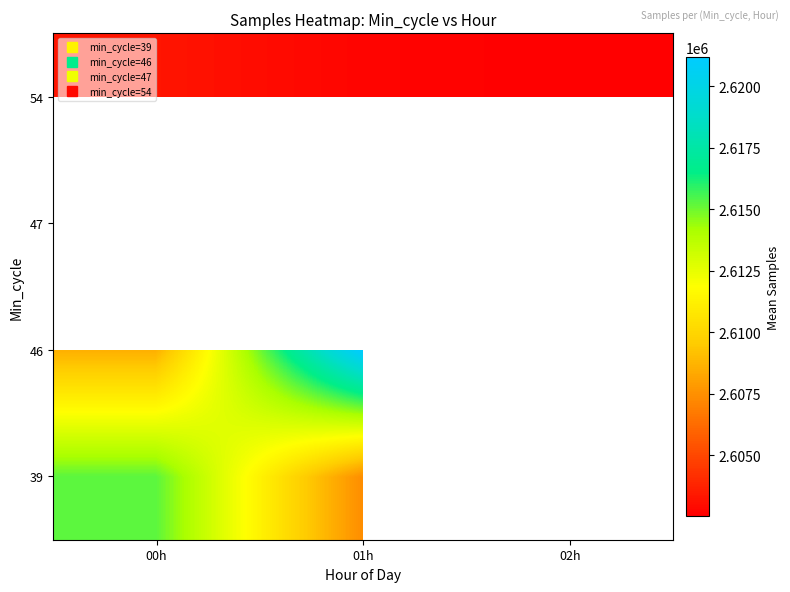

How many data points in 54 are less than 2602706?

1